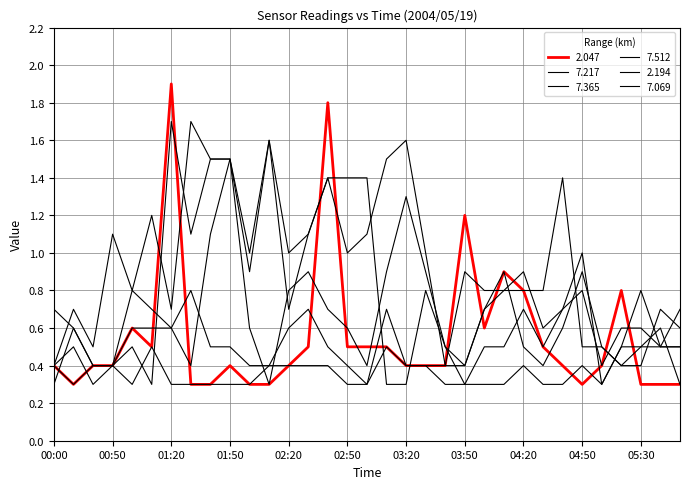

What is the value of the 7.365 point at the 19th from the left?

1.3